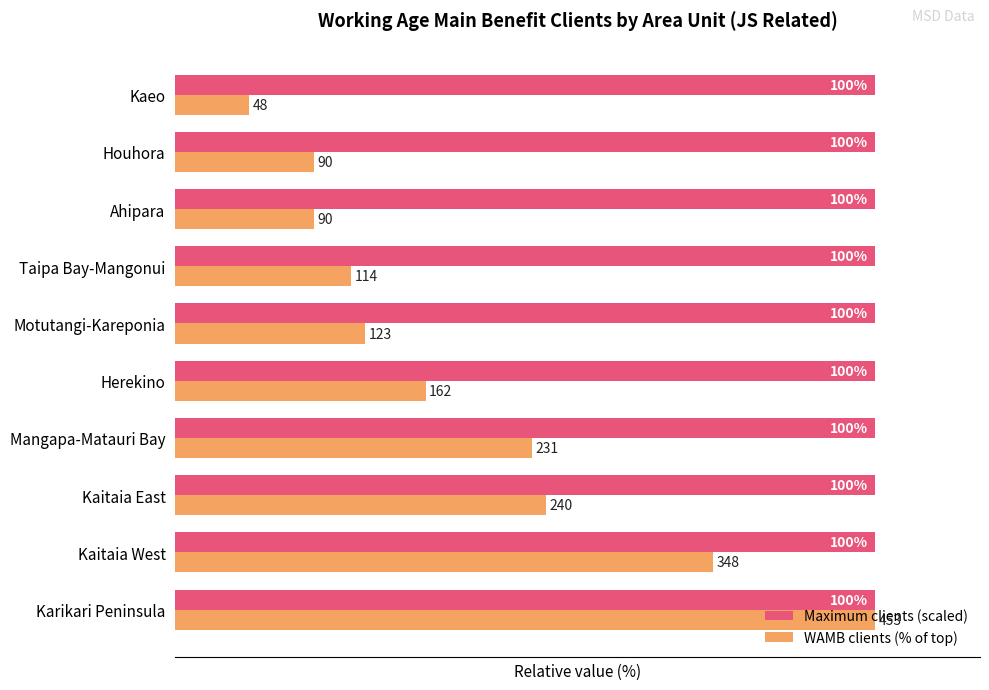

Which series has the largest range (max minus min)?

WAMB clients (% of top)